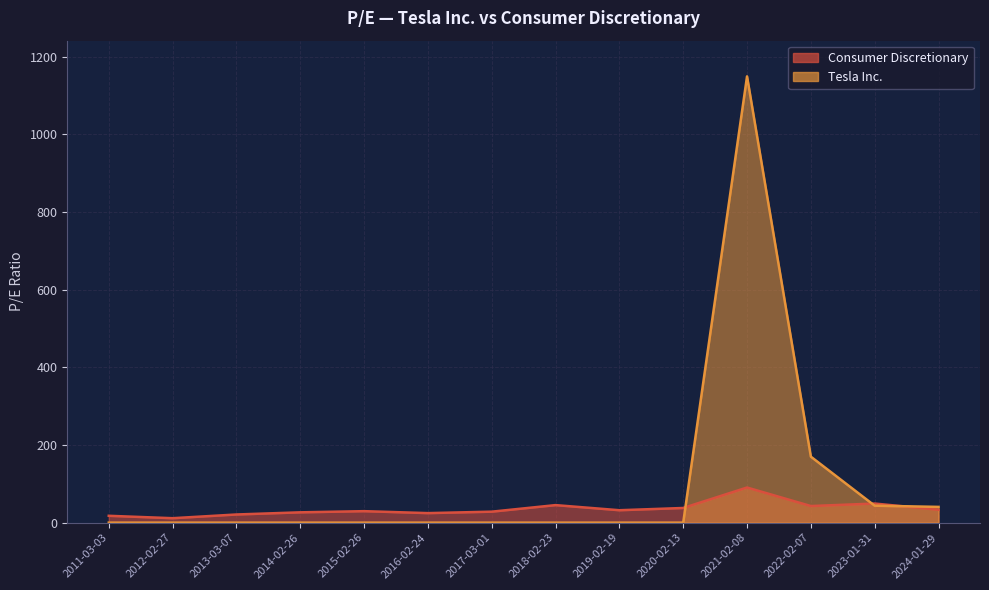

At which category is the sum across all series the highest?

2021-02-08